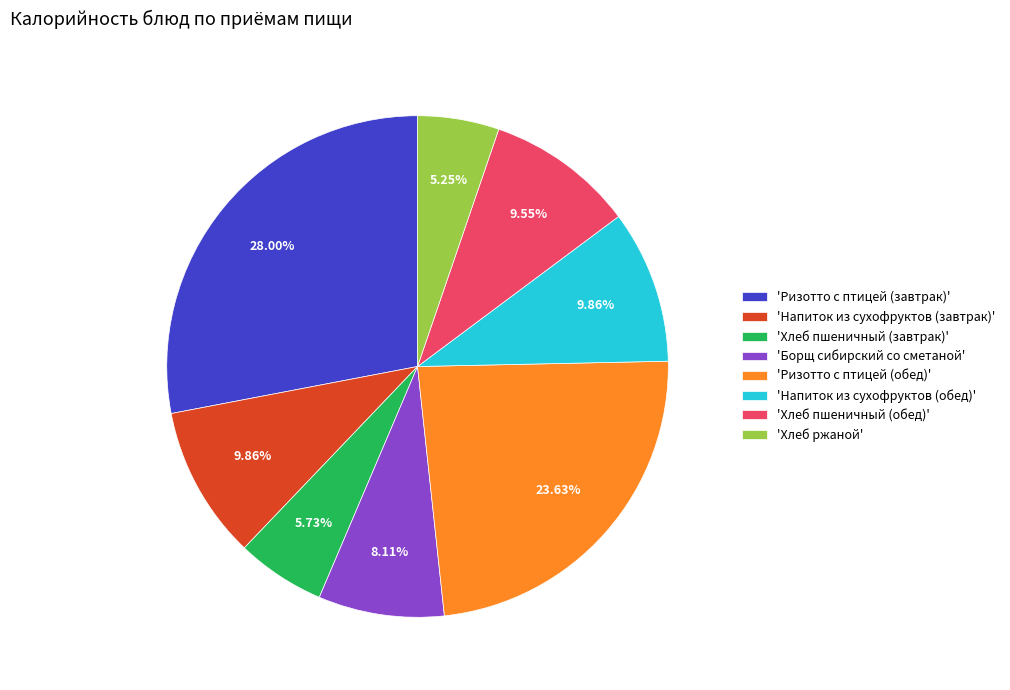

Which slice is the largest?

'Ризотто с птицей (завтрак)'